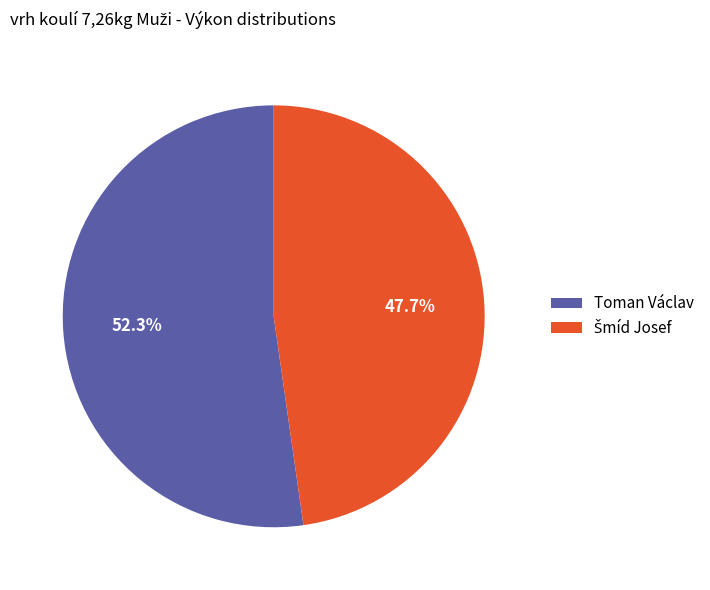

Which category accounts for the majority?

Toman Václav